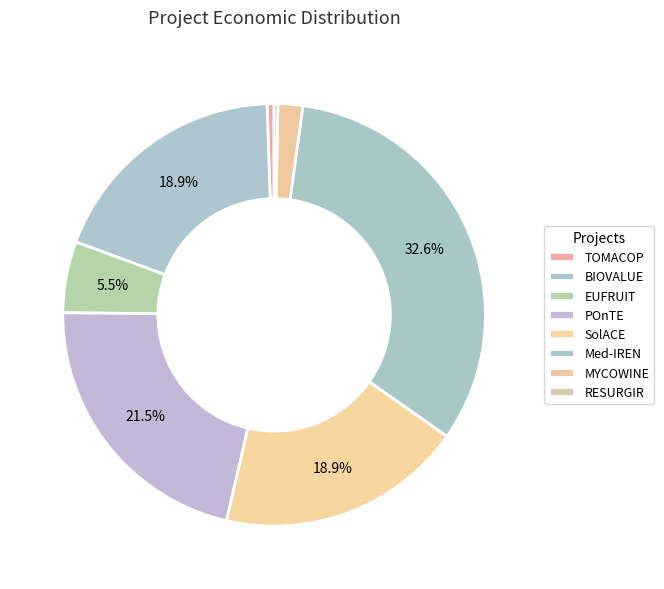

How many slices are in this pie chart?

8